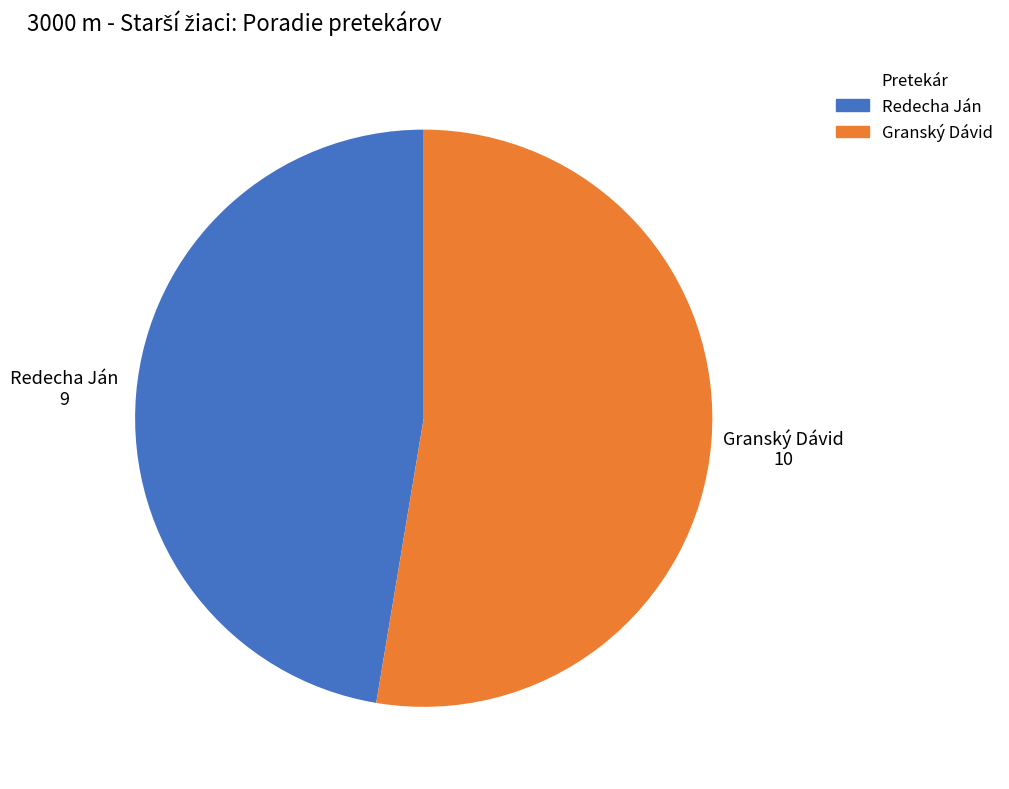

Which category has the smallest portion of the pie?

Redecha Ján